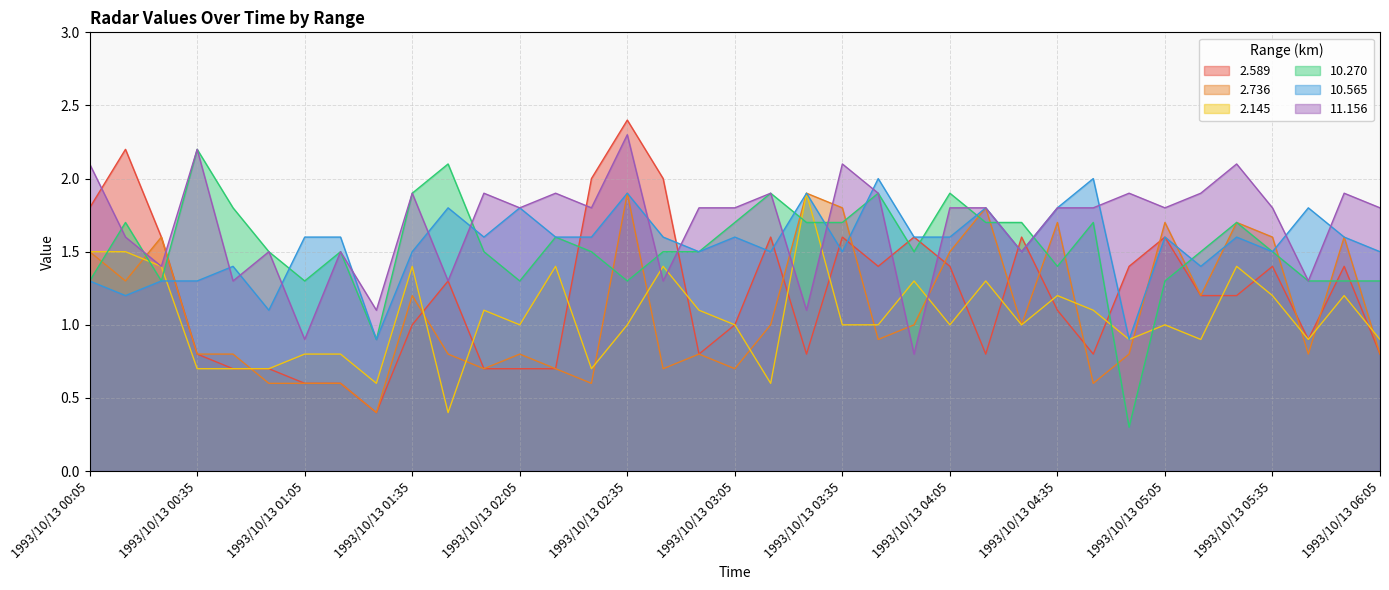

True or false: 2.589 and 11.156 cross at least once.

True